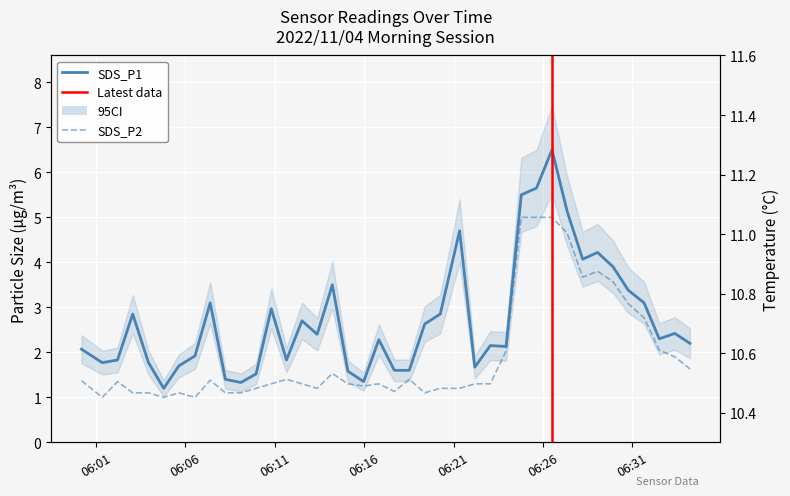

True or false: SDS_P2 and SDS_P1 intersect in this chart.

False